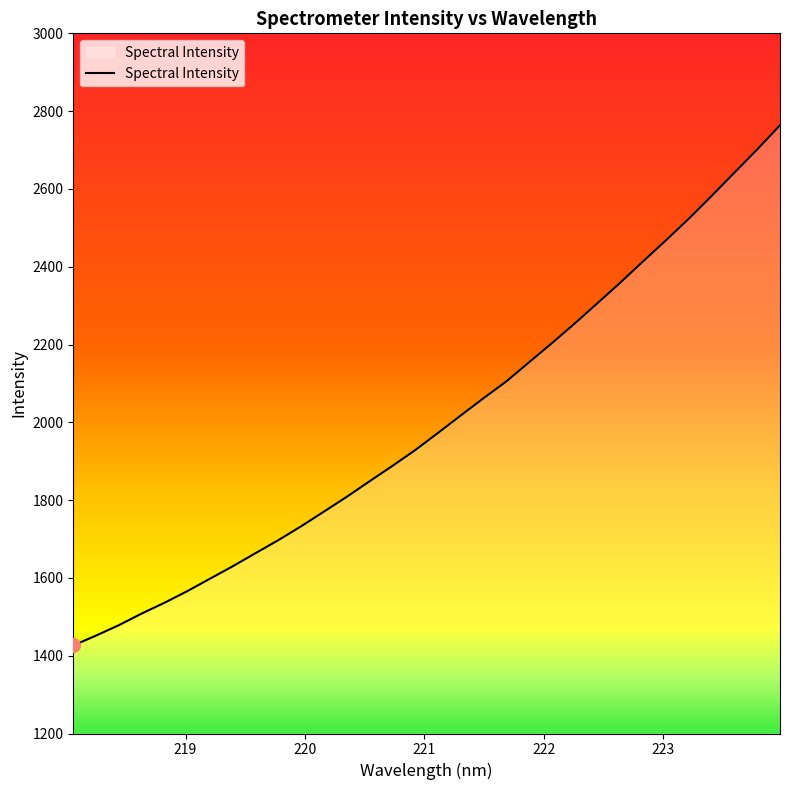

What is the greatest value displayed?

2763.8